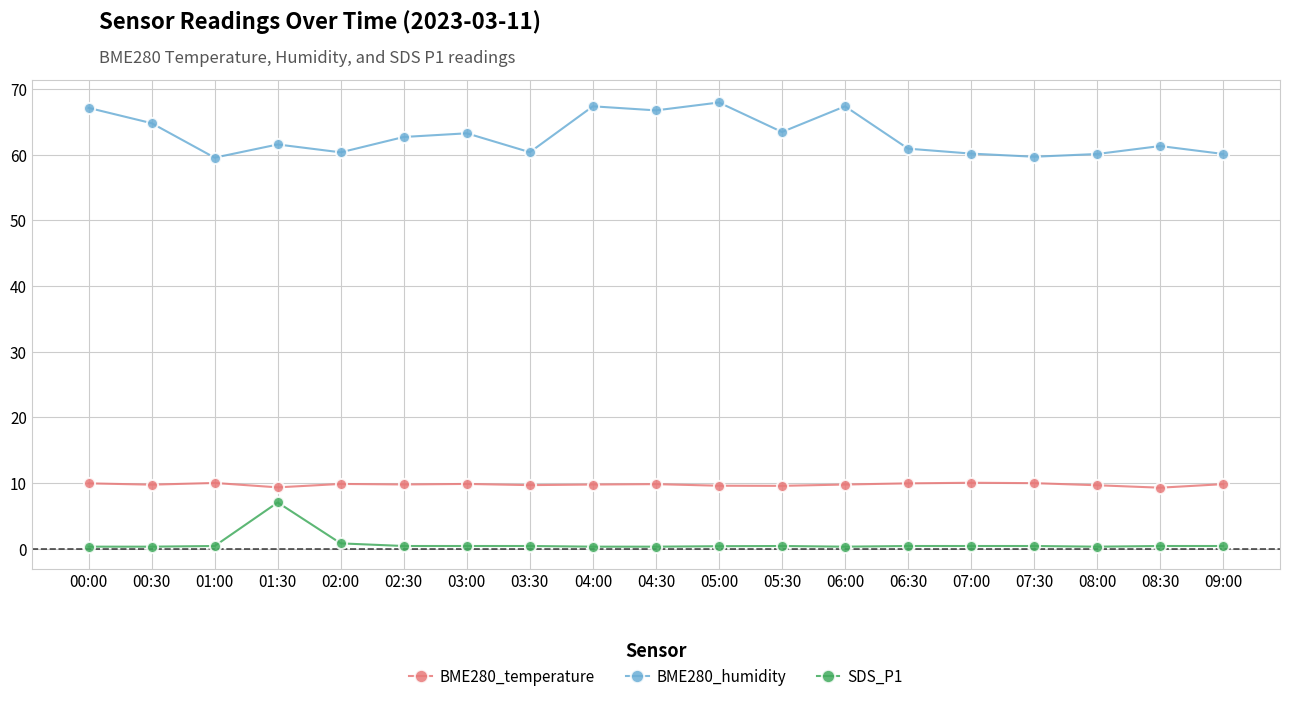

Is it true that SDS_P1 equals 0.3 at 04:00?

True